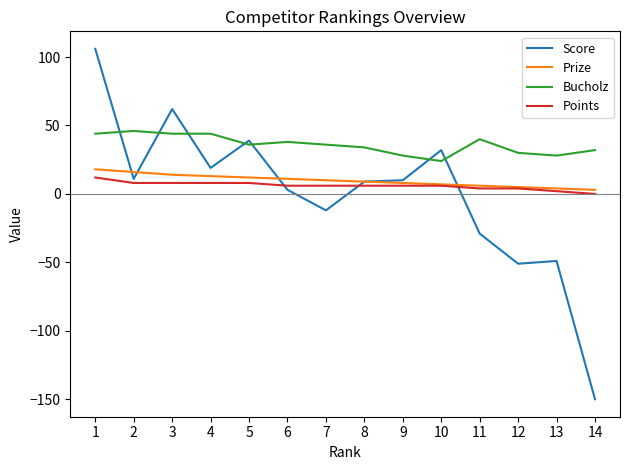

Which label corresponds to the smallest value in the chart?

14